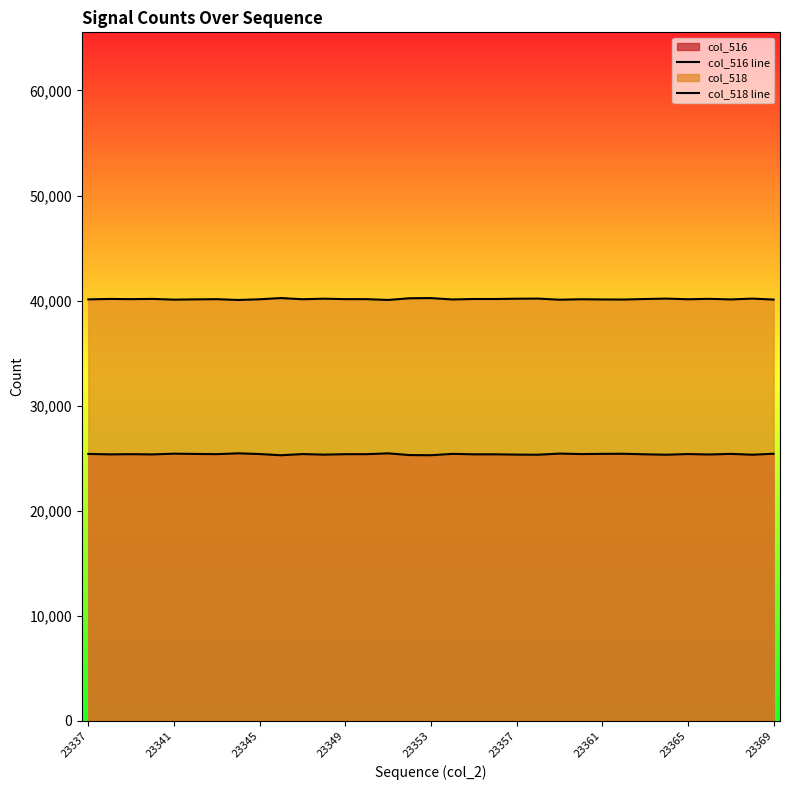

What is the approximate value of col_518 line at 23361, to the nearest 10?

40120